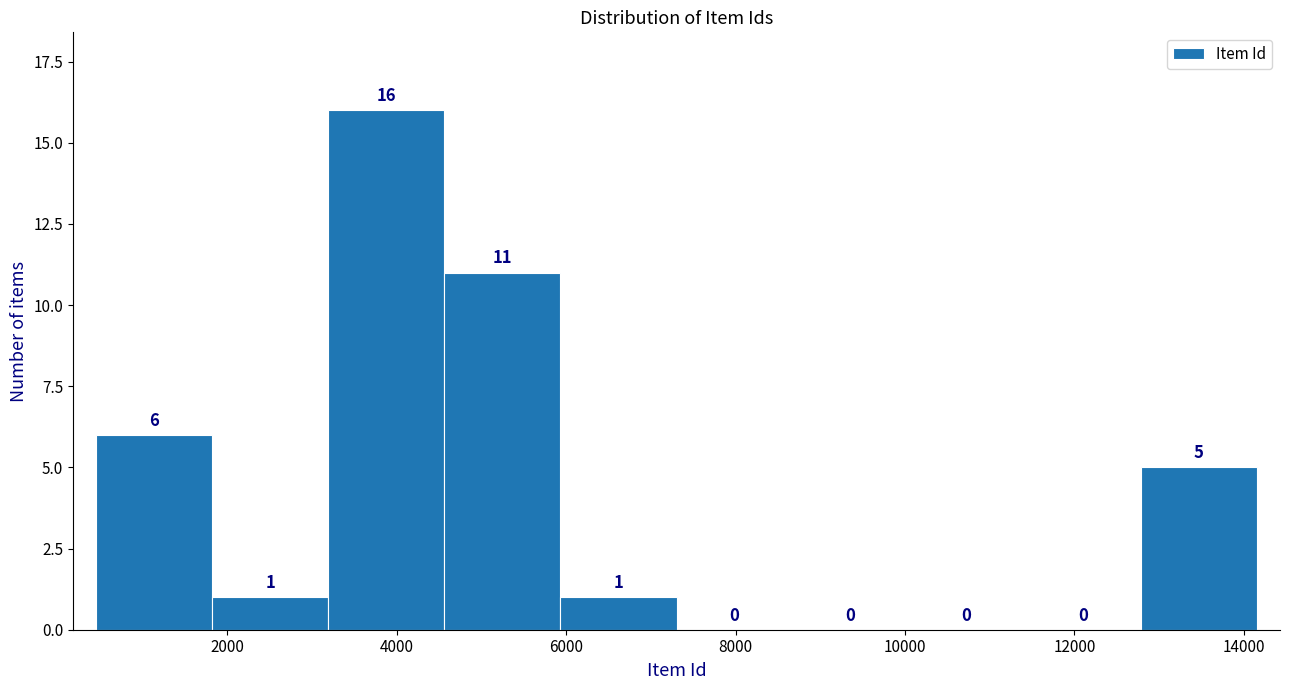

Which range on the x-axis has the tallest bar?

3200 to 4600